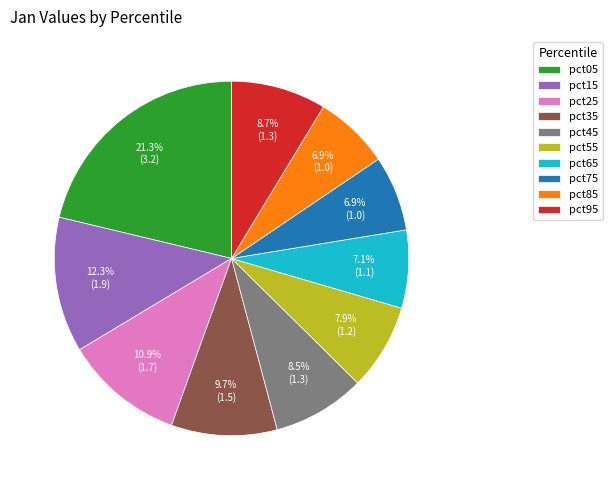

To the nearest percent, what is the average slice percentage?

10%